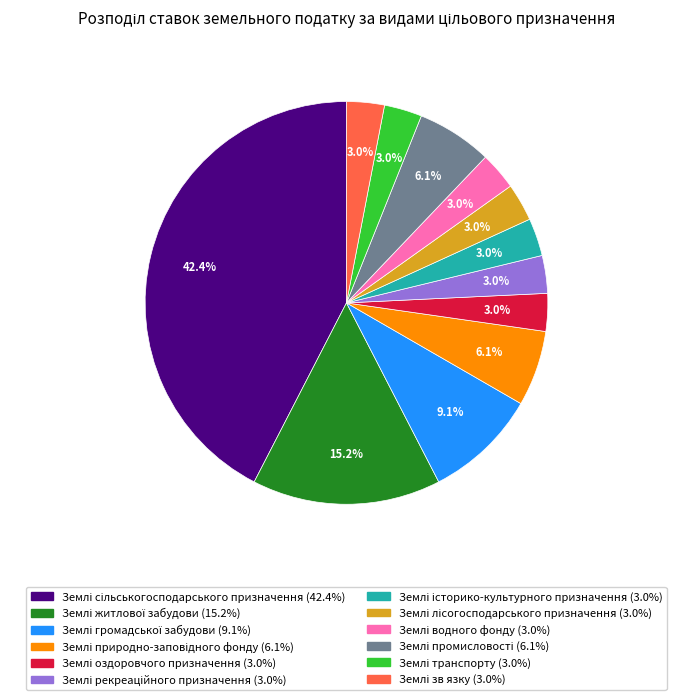

Does any single category account for the majority?

No